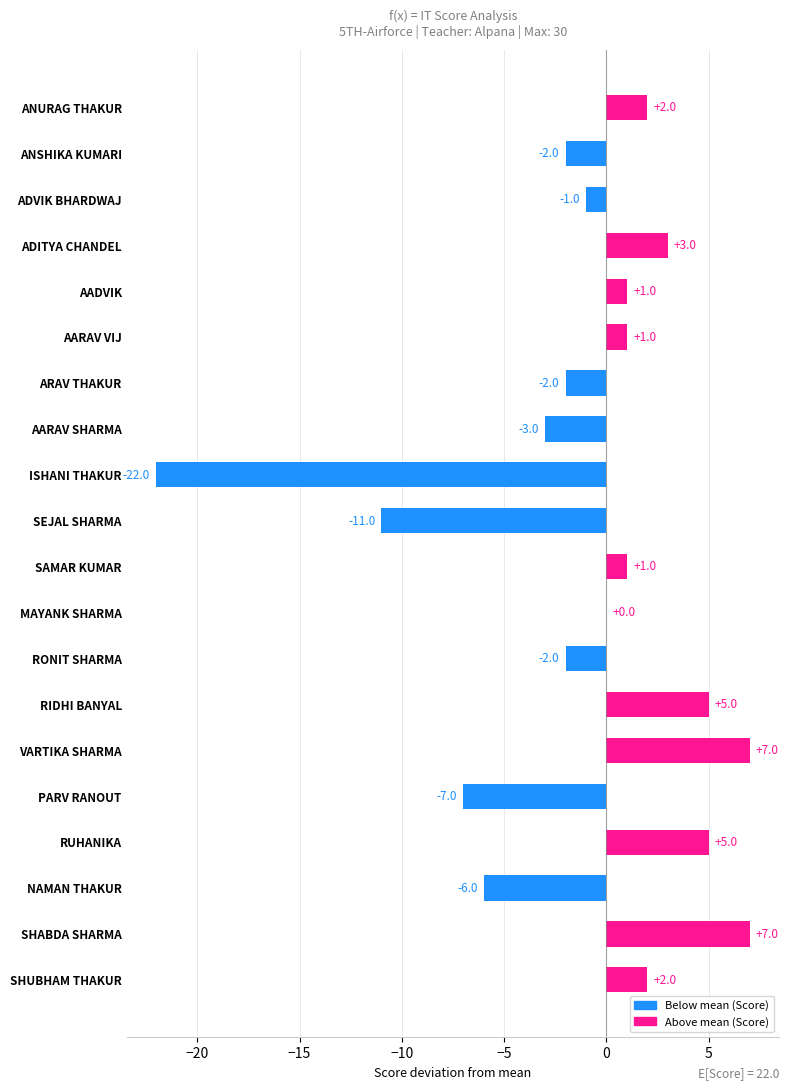

Where is the data nearest to the value -7?

PARV RANOUT